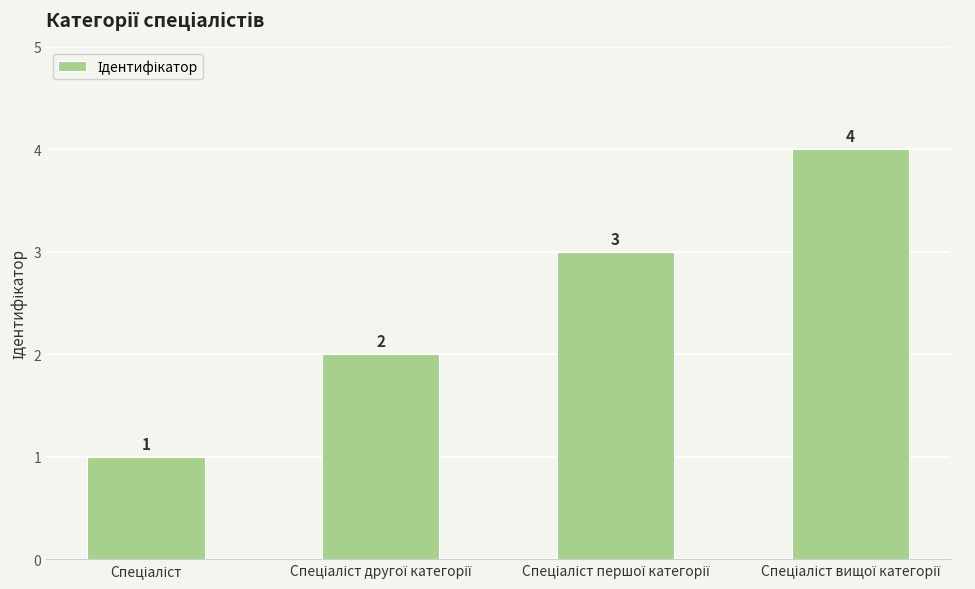

What is the difference between the maximum and minimum values?

3